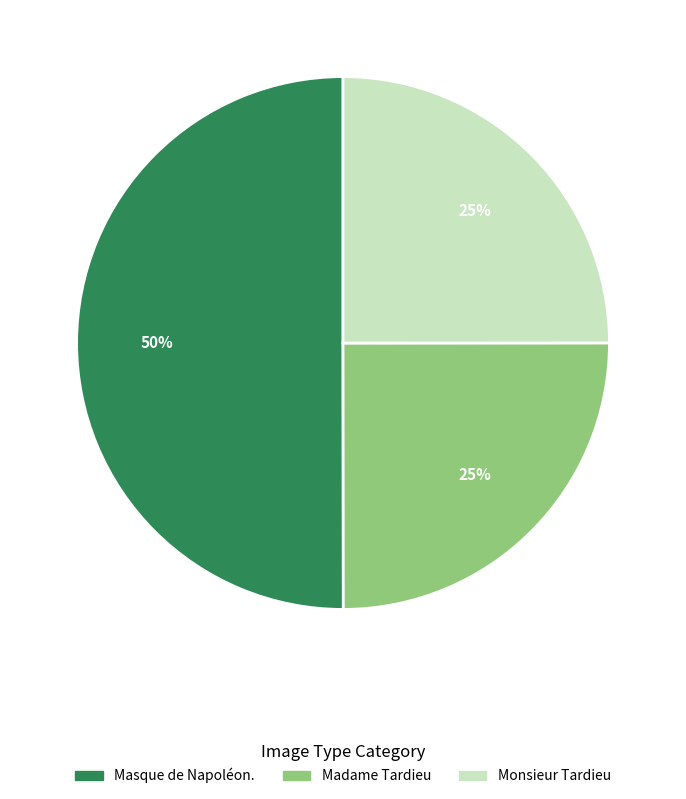

To the nearest percent, what percentage of the pie is Masque de Napoléon.?

50%